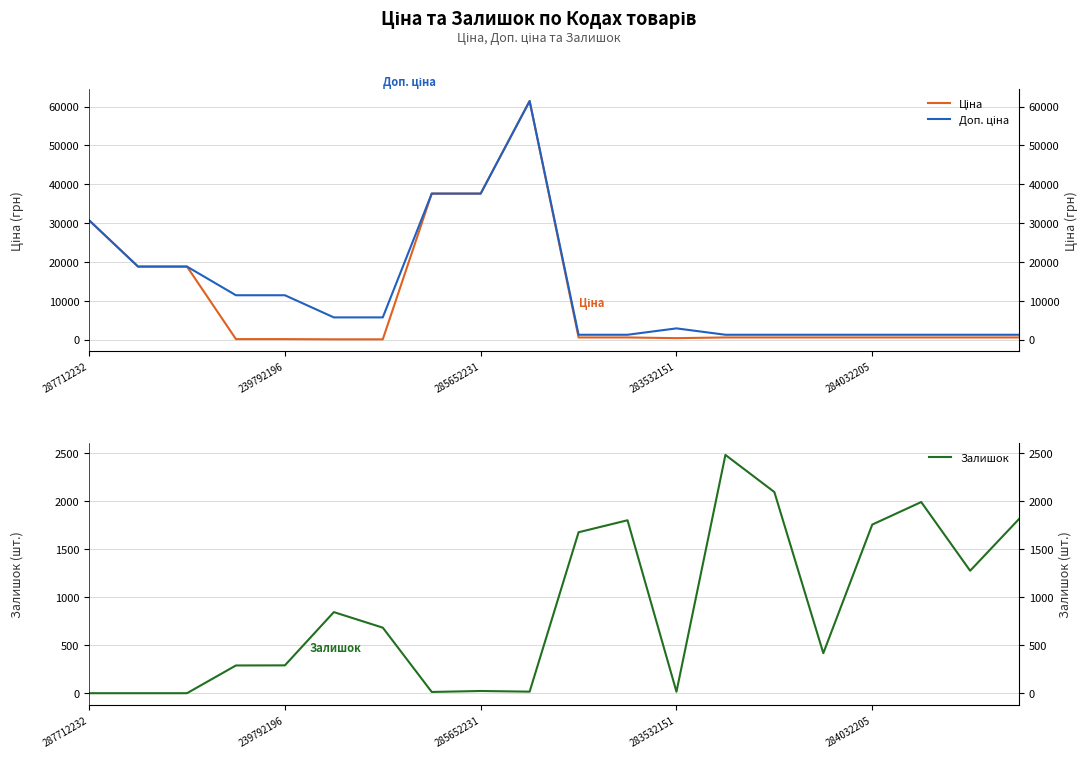

List the labels in order of Ціна value, largest first.

9, 7, 8, 287712232, 239792196, 285652231, 10, 11, 13, 14, 15, 16, 17, 18, 19, 12, 283532151, 284032205, 5, 6